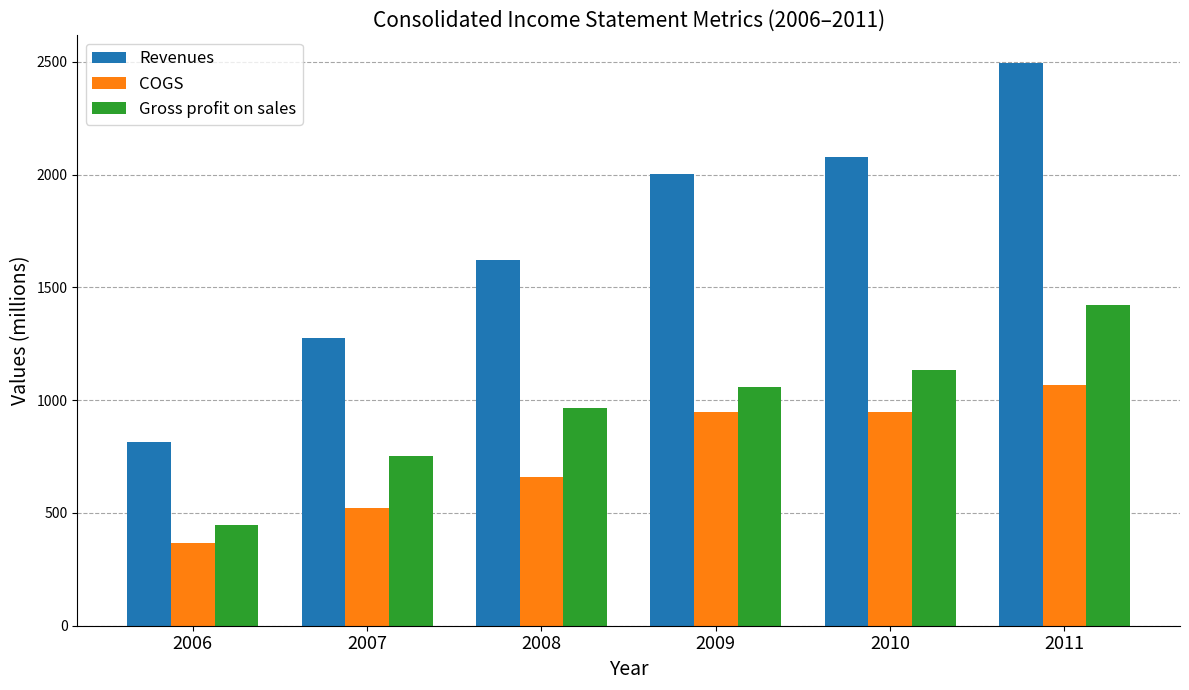

What is the minimum value for COGS?

368.5